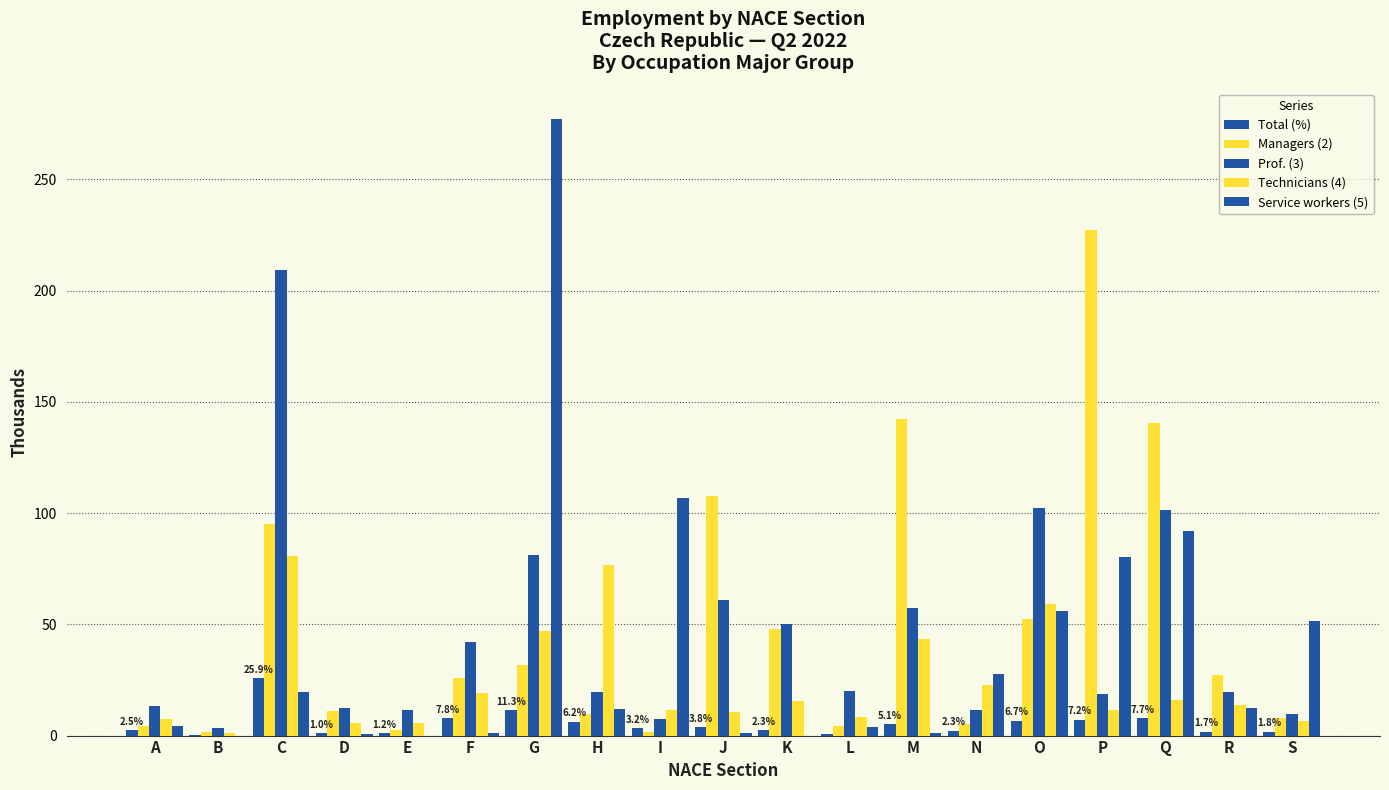

How many groups of bars are there?

19